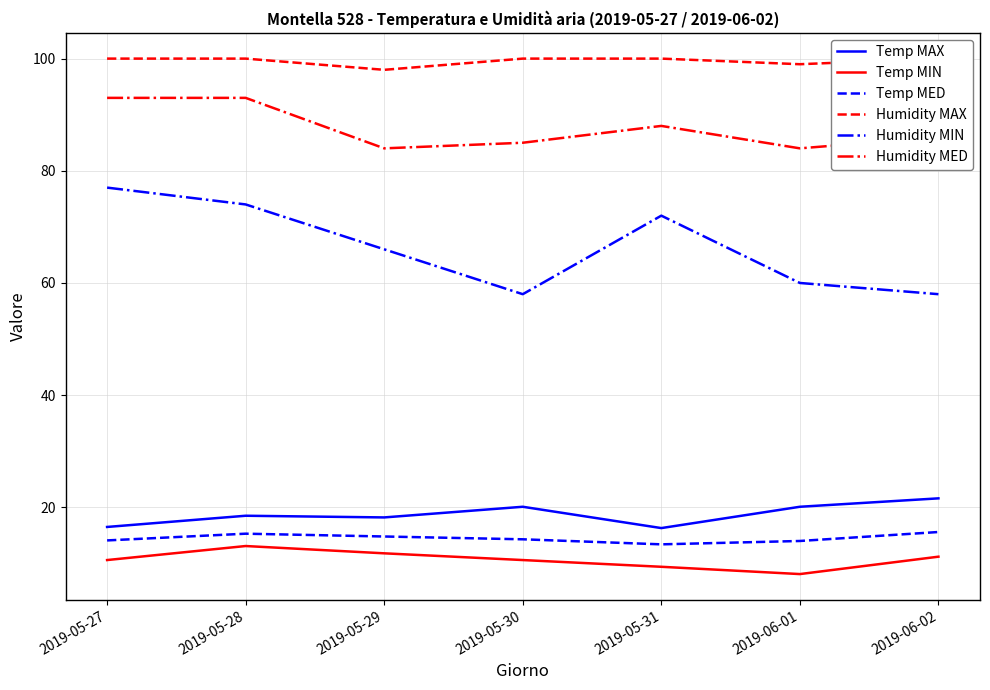

True or false: Temp MAX has a value of 20.1 at 2019-05-30.

True